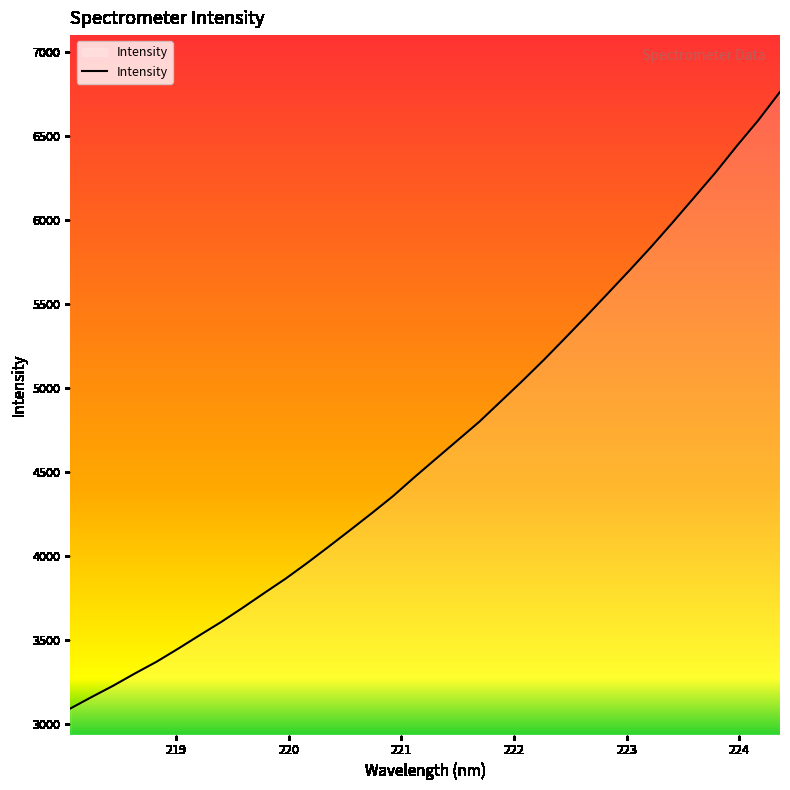

What is the difference between the maximum and minimum values?

3671.8